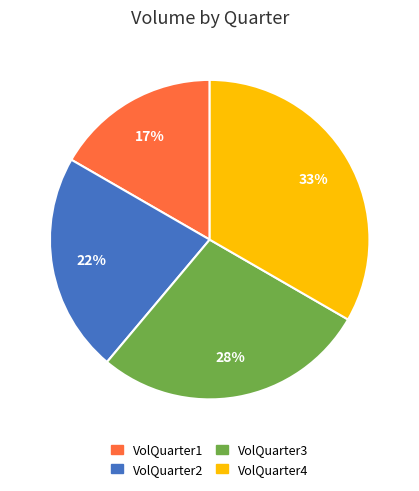

How many slices are in this pie chart?

4